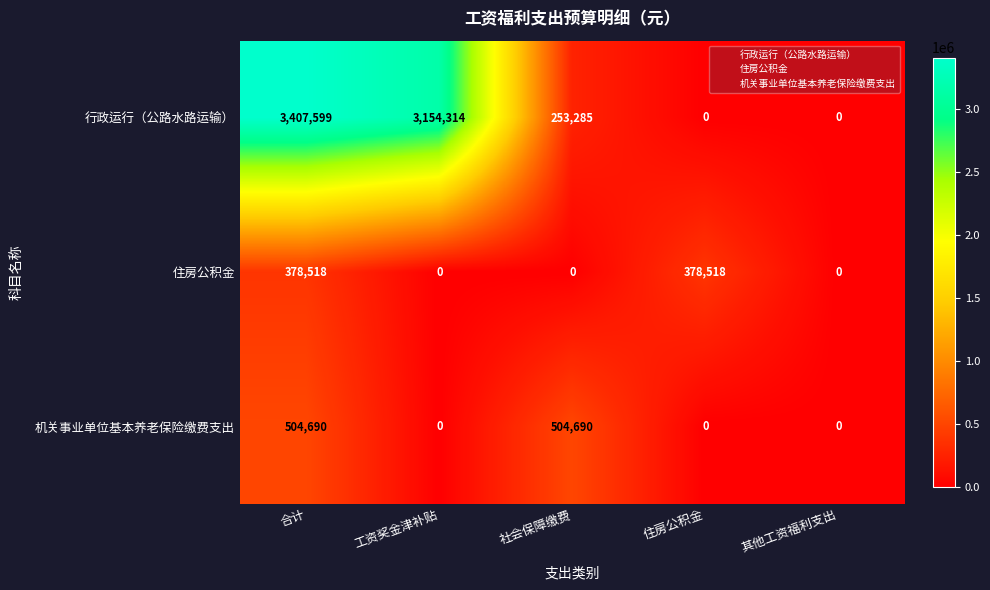

Reading left to right, what are all the values shown in this chart?

行政运行（公路水路运输）: 合计=3407599	工资奖金津补贴=3154314	社会保障缴费=253285	住房公积金=0	其他工资福利支出=0
住房公积金: 合计=378518	工资奖金津补贴=0	社会保障缴费=0	住房公积金=378518	其他工资福利支出=0
机关事业单位基本养老保险缴费支出: 合计=504690	工资奖金津补贴=0	社会保障缴费=504690	住房公积金=0	其他工资福利支出=0